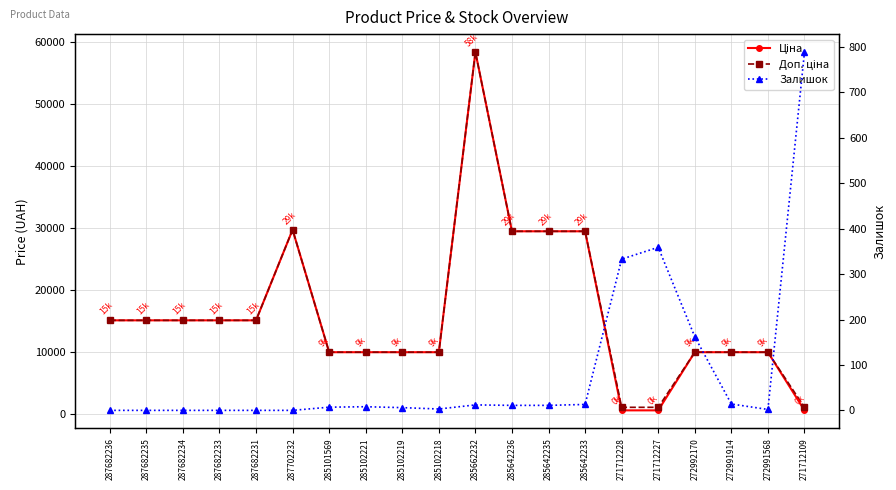

Does the chart have visible grid lines?

Yes